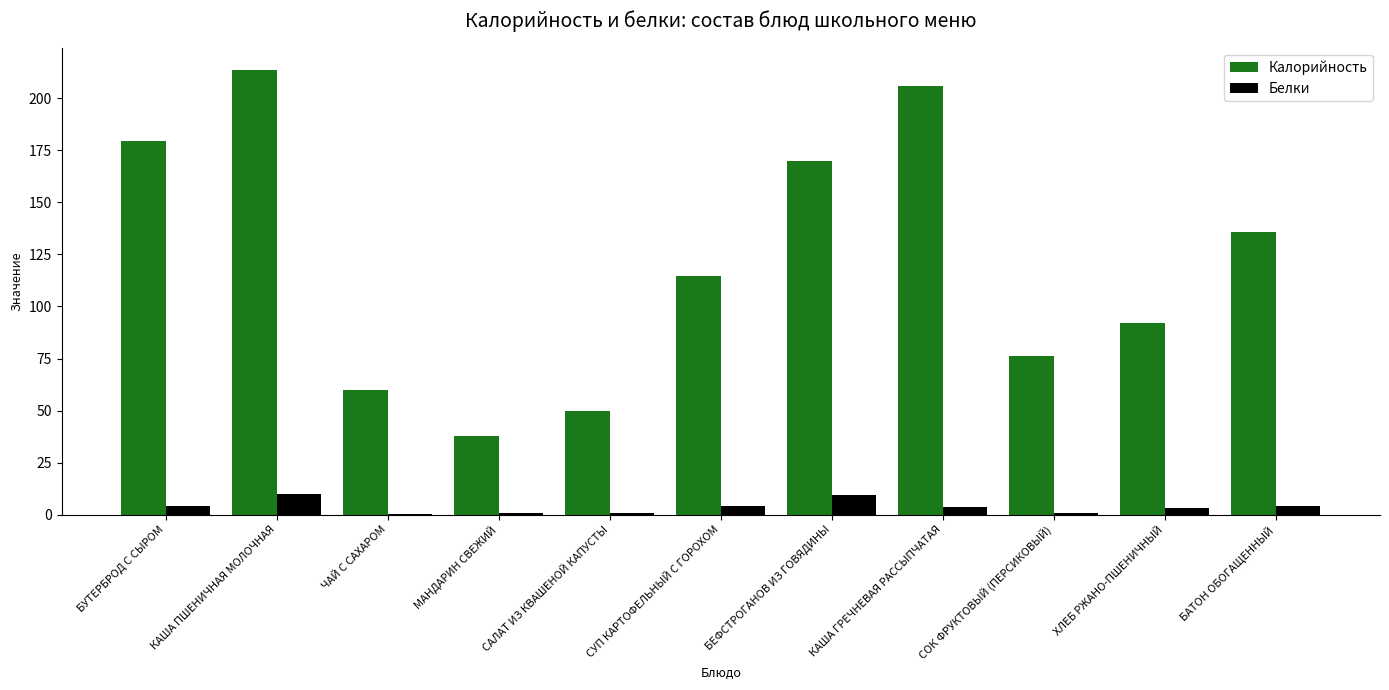

At which label is Калорийность closest to 125?

СУП КАРТОФЕЛЬНЫЙ С ГОРОХОМ